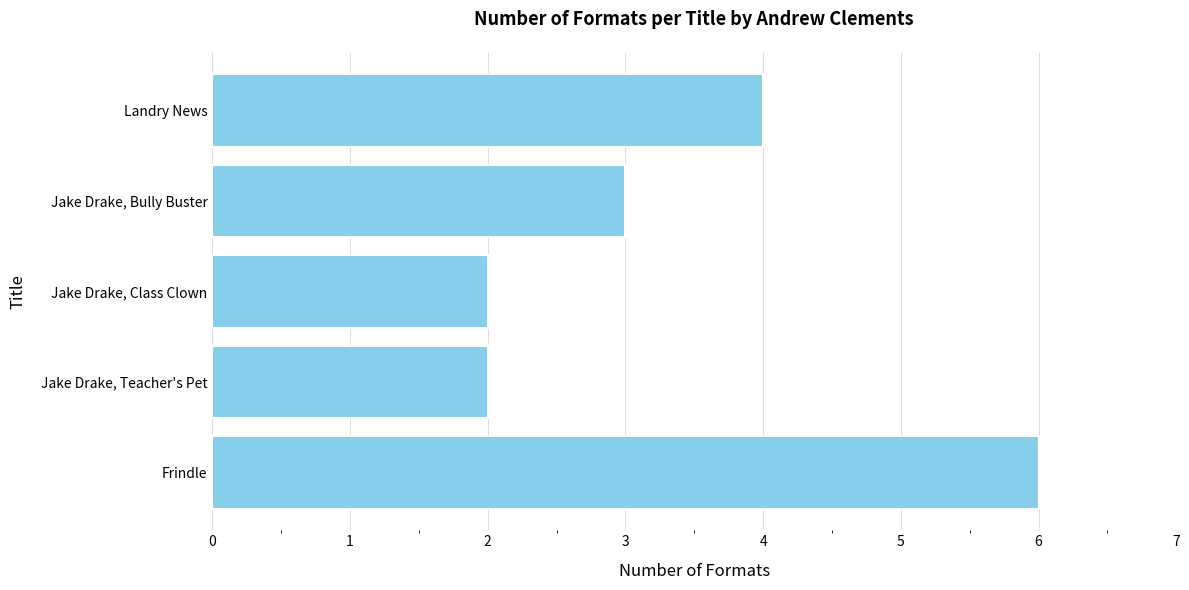

What is the sum of all values?

17